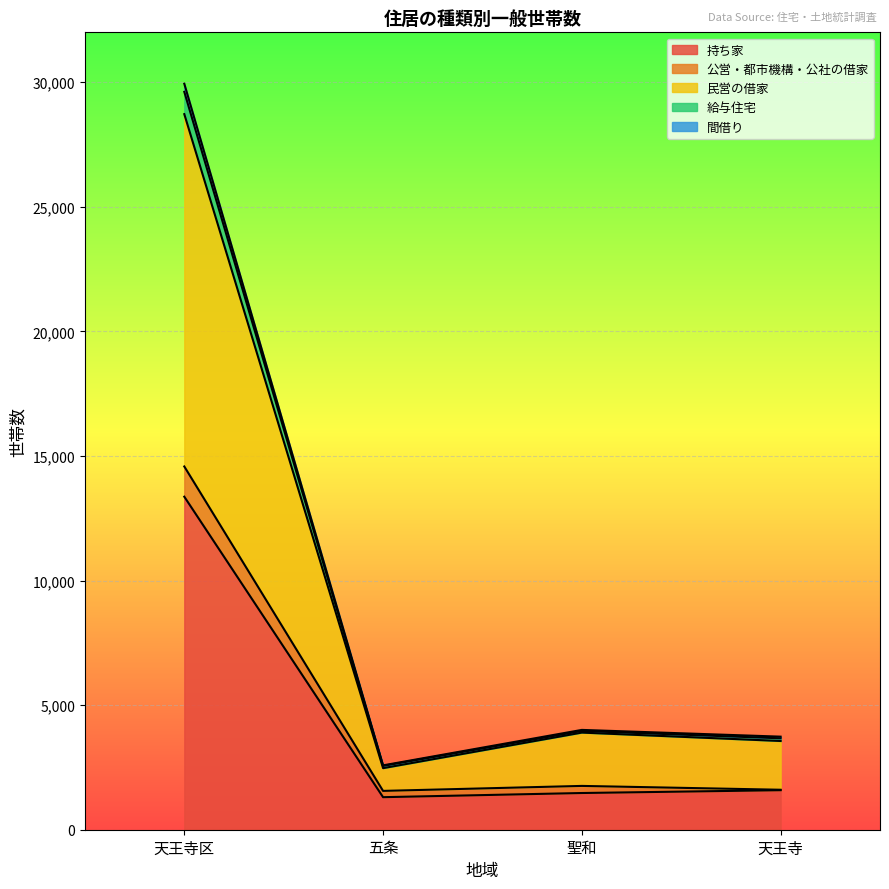

The 持ち家 series shows 1586 at 天王寺. True or false?

True